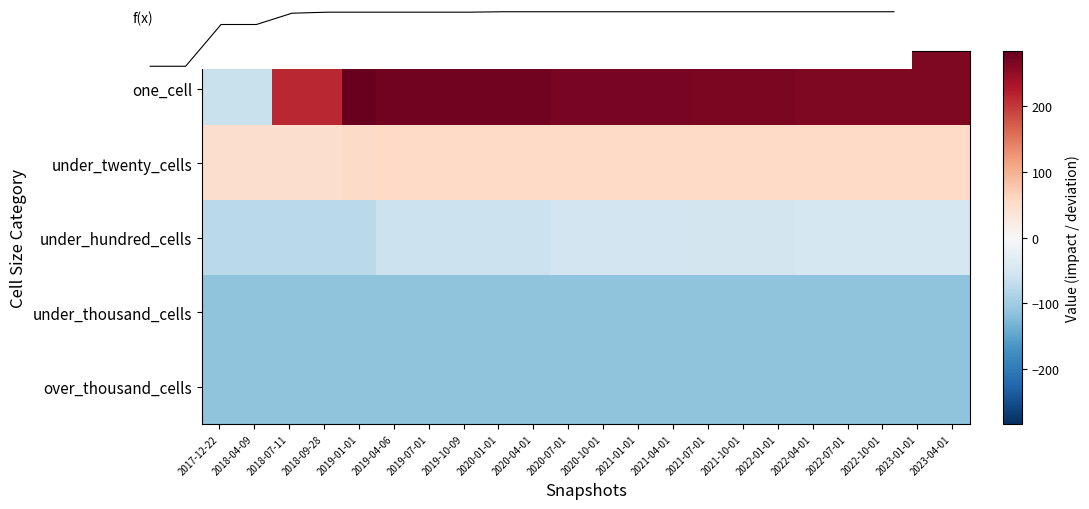

Which series has the largest total across all categories?

f(x)